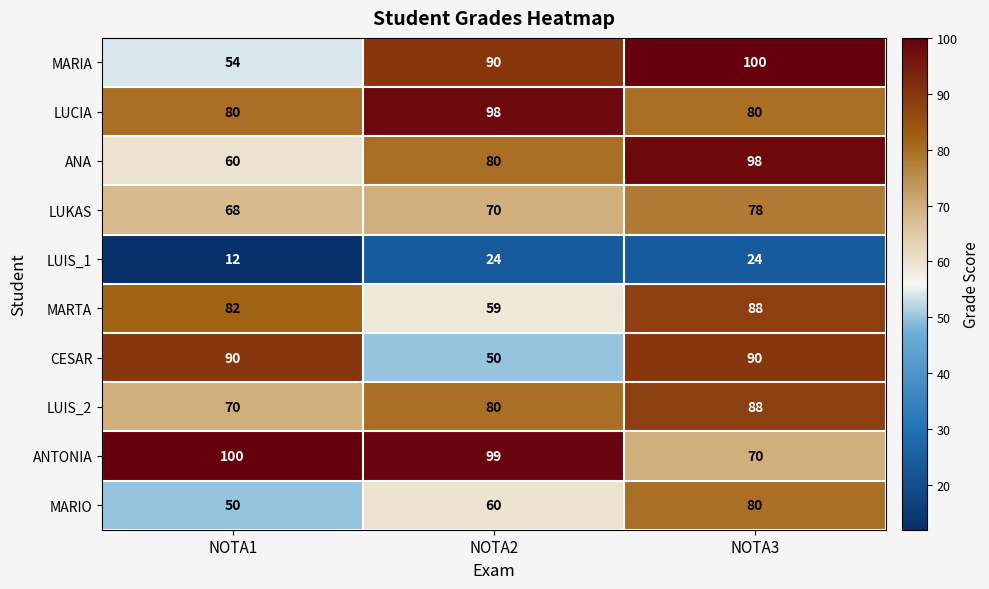

Reading left to right, list all the values displayed in this chart.

MARIA: 54	90	100
LUCIA: 80	98	80
ANA: 60	80	98
LUKAS: 68	70	78
LUIS_1: 12	24	24
MARTA: 82	59	88
CESAR: 90	50	90
LUIS_2: 70	80	88
ANTONIA: 100	99	70
MARIO: 50	60	80